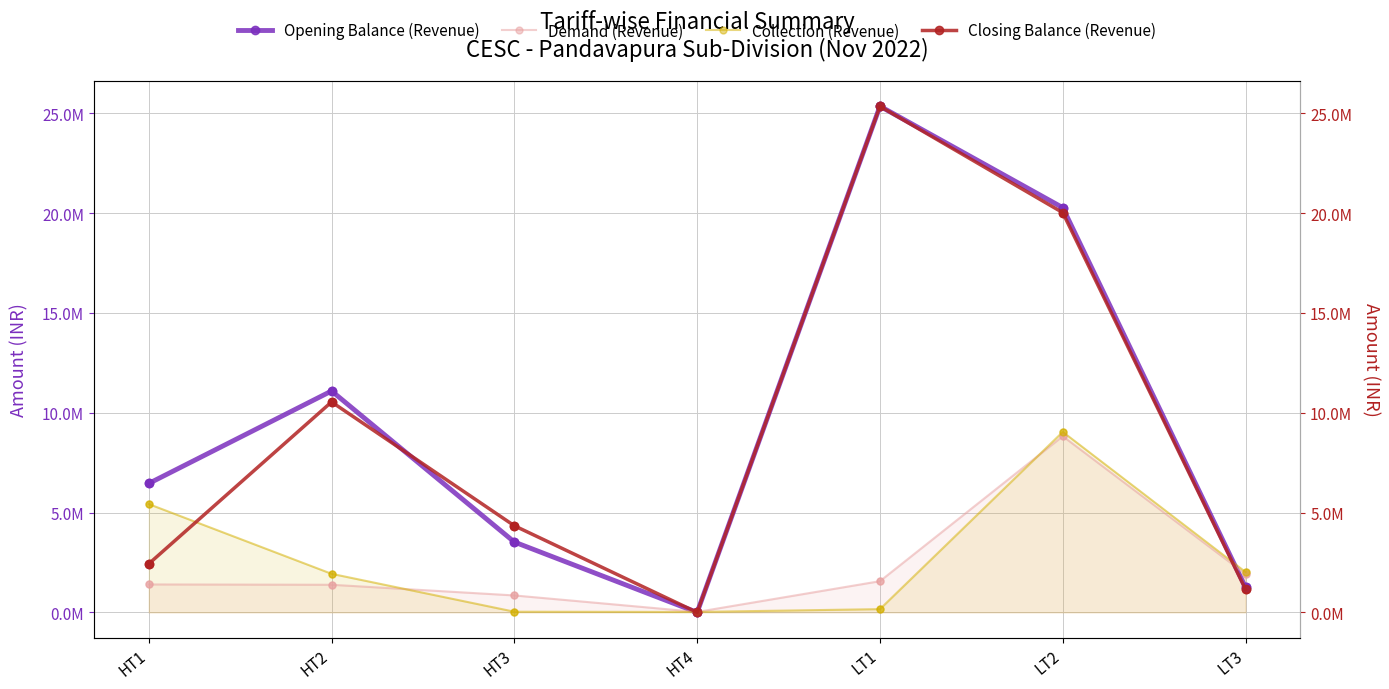

At how many categories does at least one series exceed 56451?

6